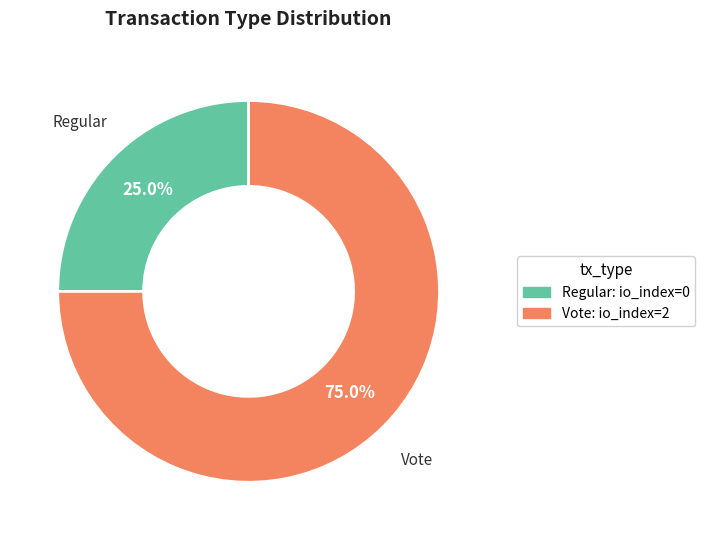

To the nearest percent, what is the difference between the Vote and Regular slice percentages?

50%